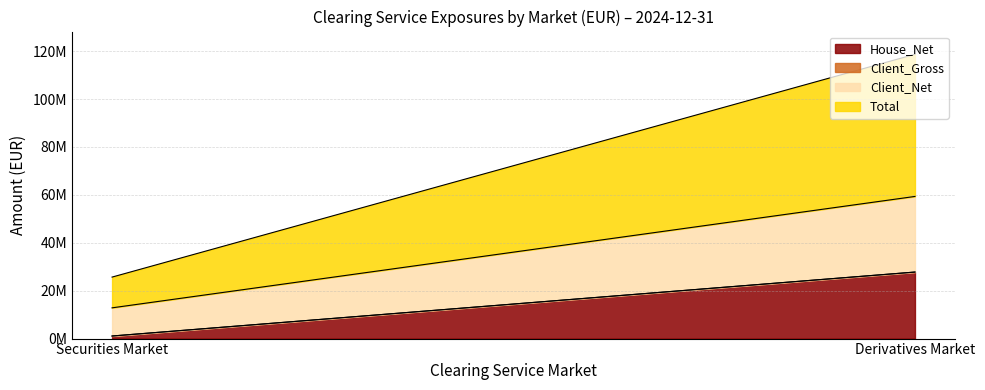

What is the average value of the Client_Net series?

21664047.4